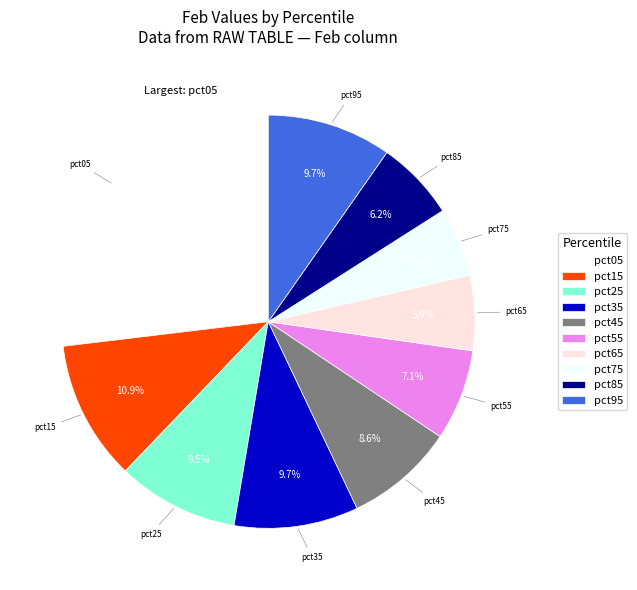

What portion of the pie excludes pct75?

94.6%